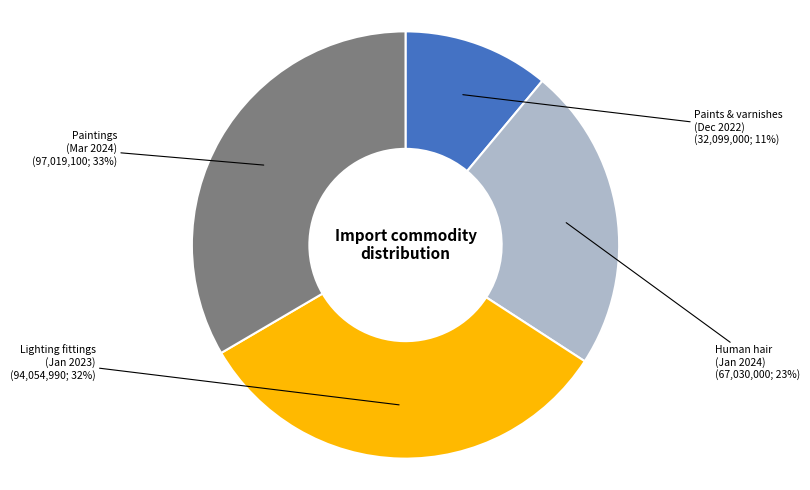

Is there any slice that represents more than half of the pie?

No